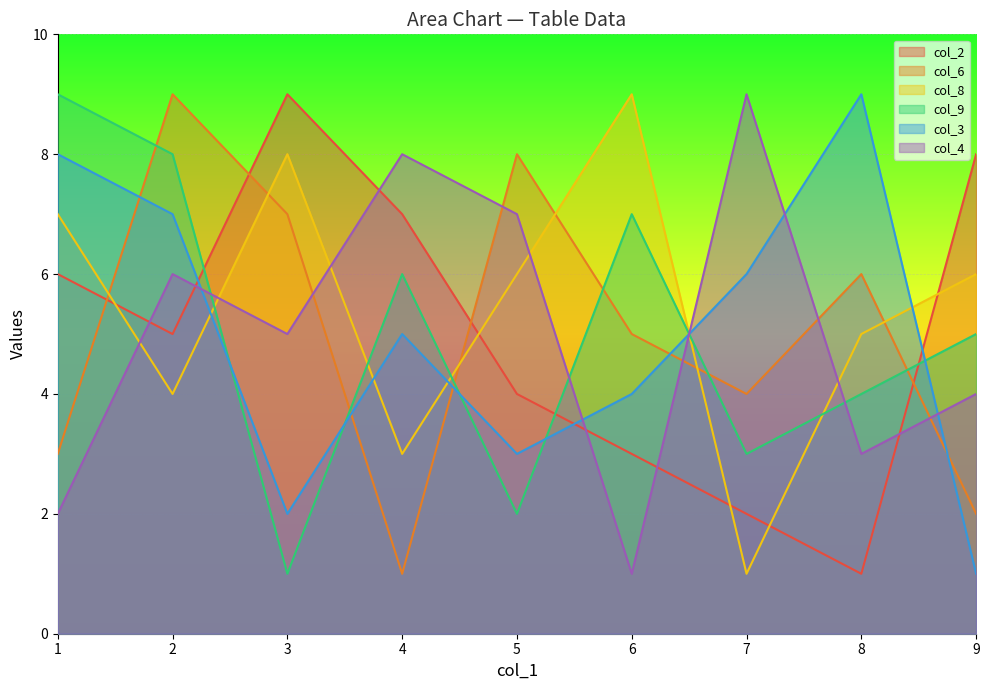

Which series has the largest total across all categories?

col_8